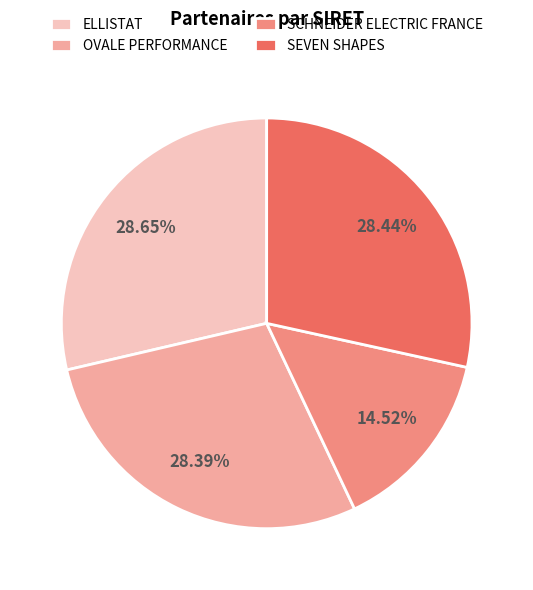

True or false: OVALE PERFORMANCE accounts for 23% of the total.

False